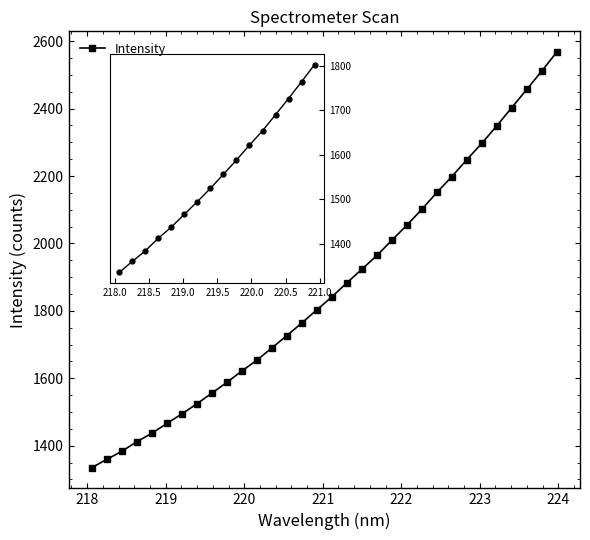

What is the smallest value displayed?

1335.3